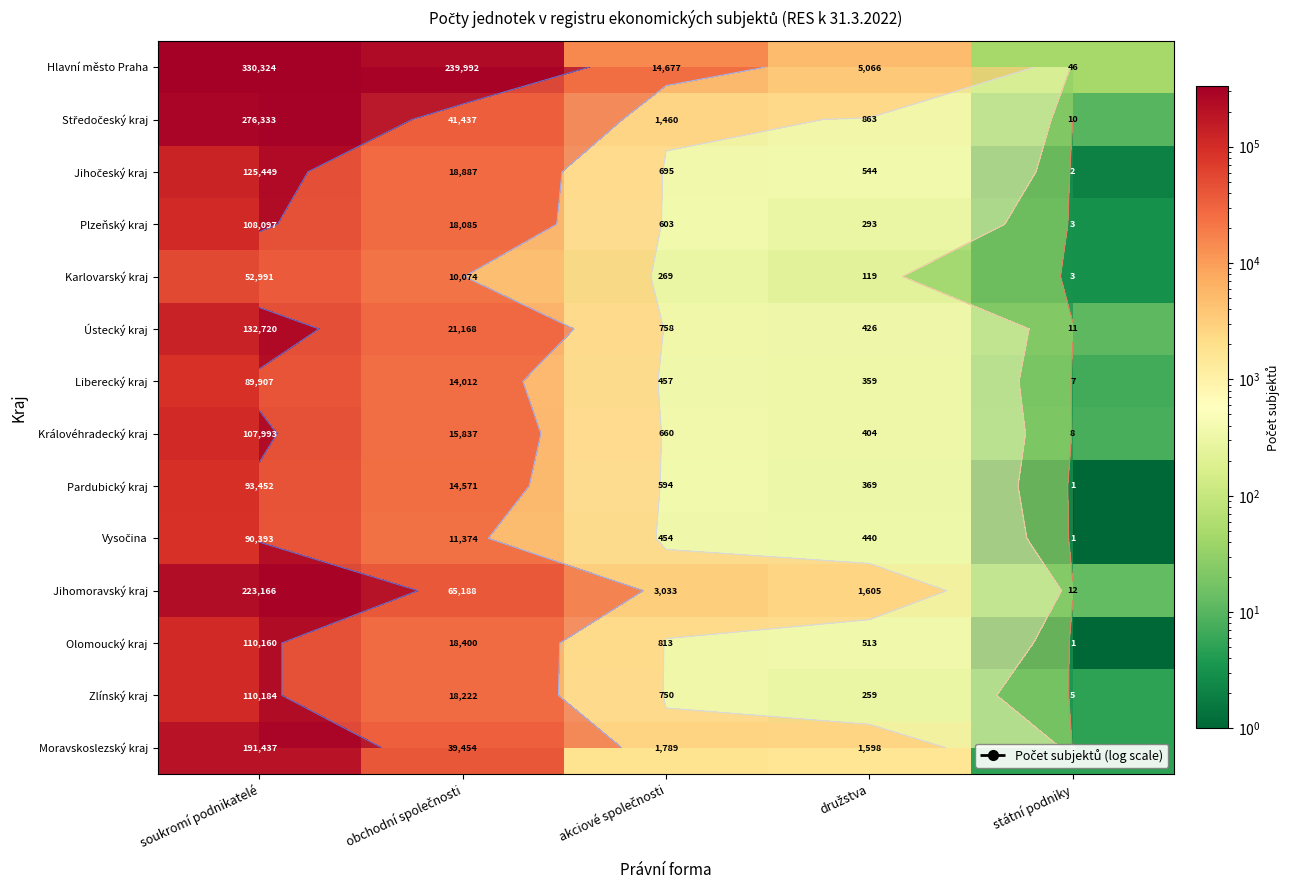

The value of Jihočeský kraj at obchodní společnosti is 18887. True or false?

True